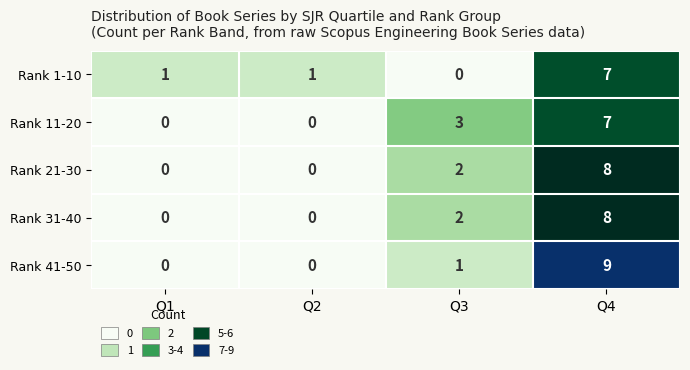

True or false: Rank 31-40 has a value of 2 at Q3.

True